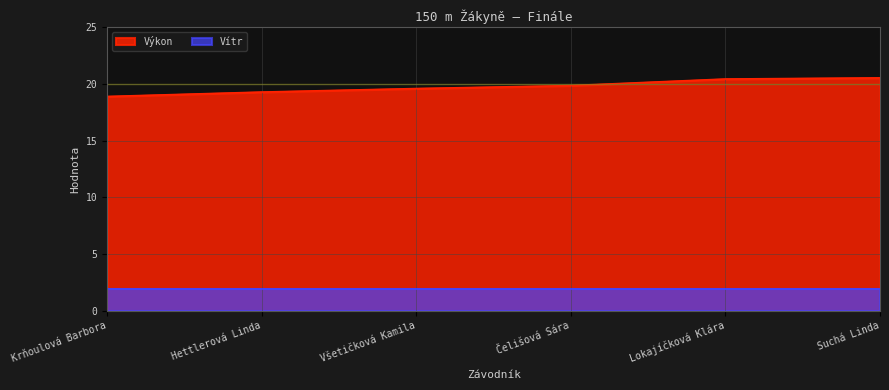

At which category does the chart reach its minimum across all series?

Krňoulová Barbora